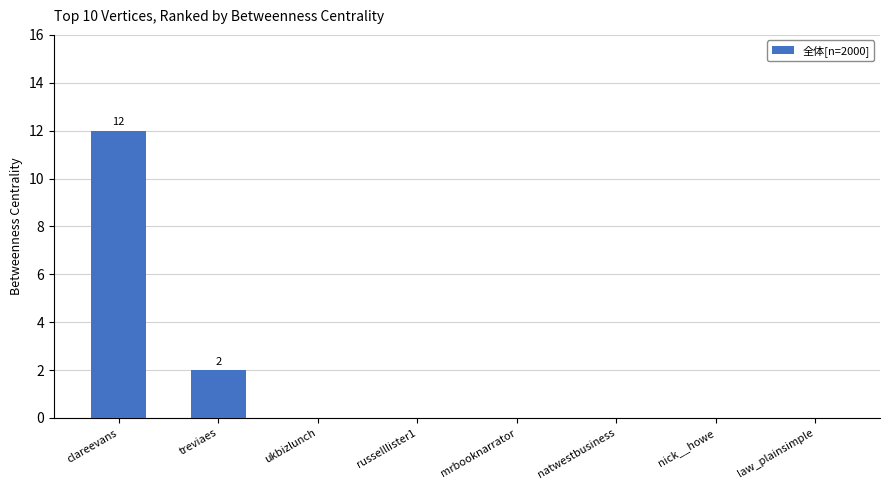

What is the sum of all values?

14